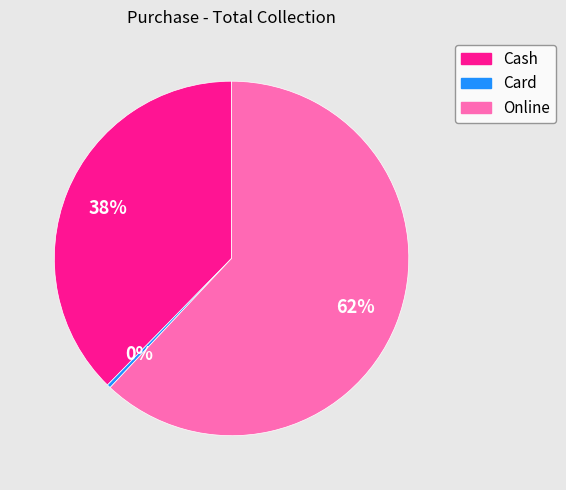

Rank the categories by value from highest to lowest.

Online, Cash, Card